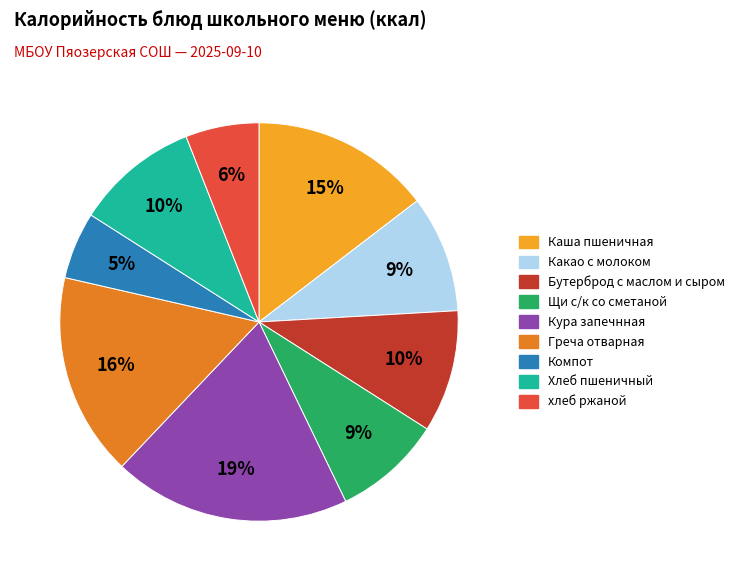

To the nearest percent, what portion does Какао с молоком represent?

9%